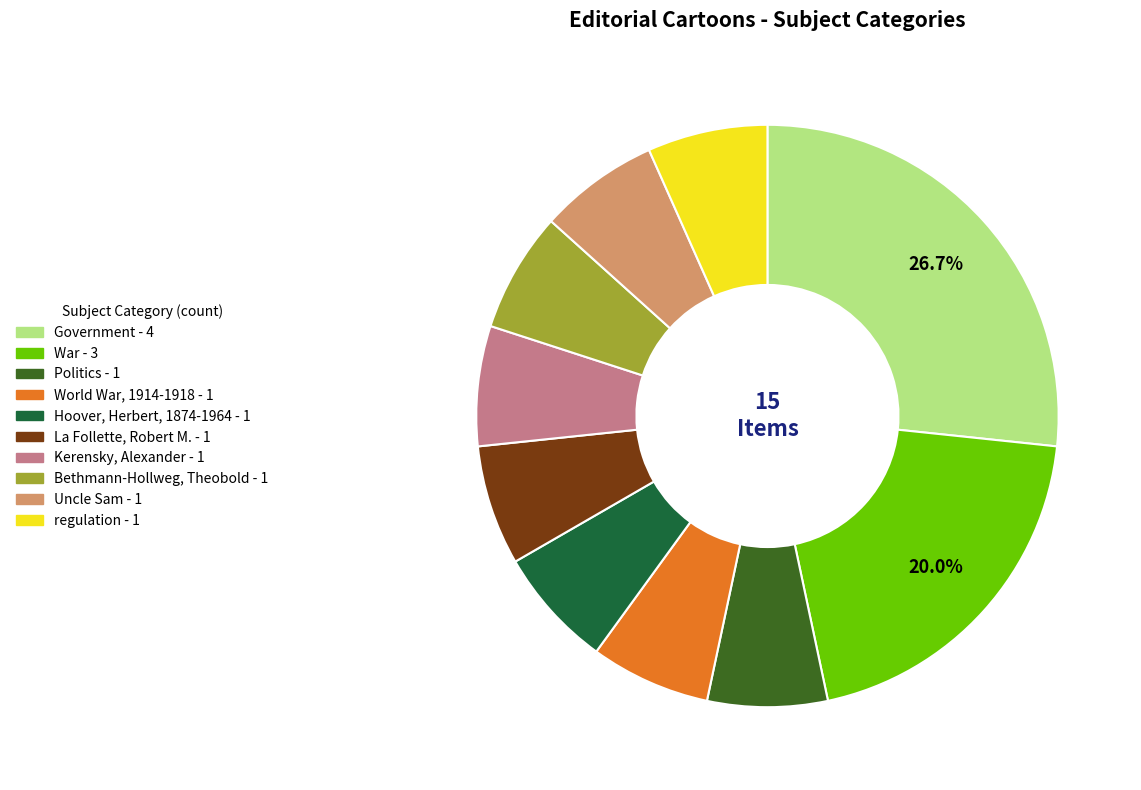

How many segments does this pie chart have?

10